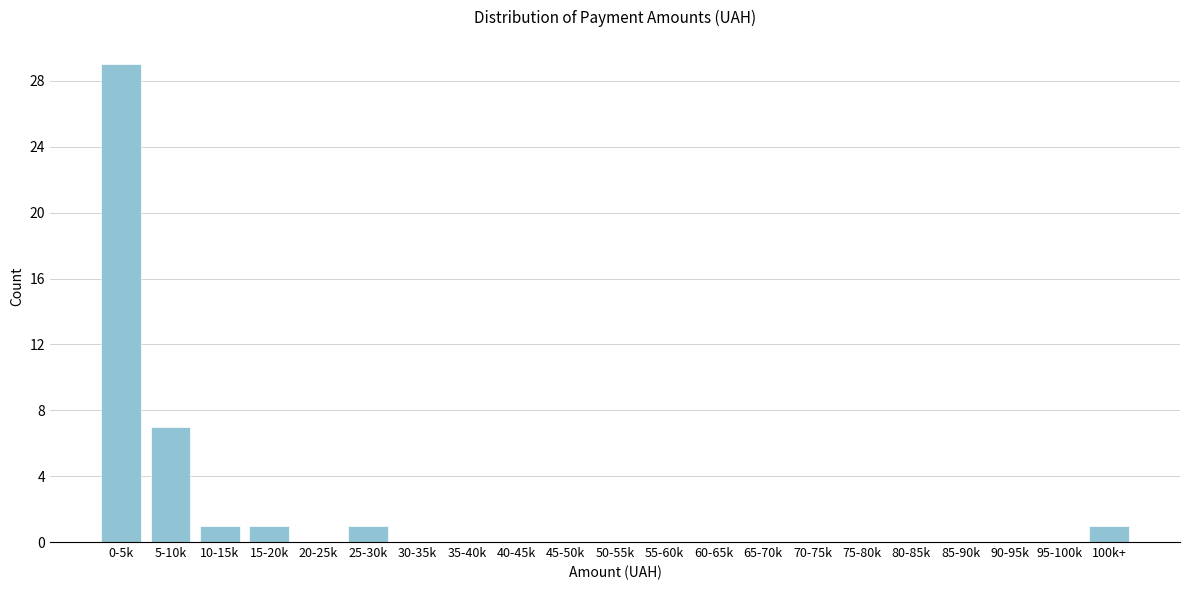

Reading left to right, what are all the values shown in this chart?

0-5k=29	5-10k=7	10-15k=1	15-20k=1	20-25k=0	25-30k=1	30-35k=0	35-40k=0	40-45k=0	45-50k=0	50-55k=0	55-60k=0	60-65k=0	65-70k=0	70-75k=0	75-80k=0	80-85k=0	85-90k=0	90-95k=0	95-100k=0	100k+=1